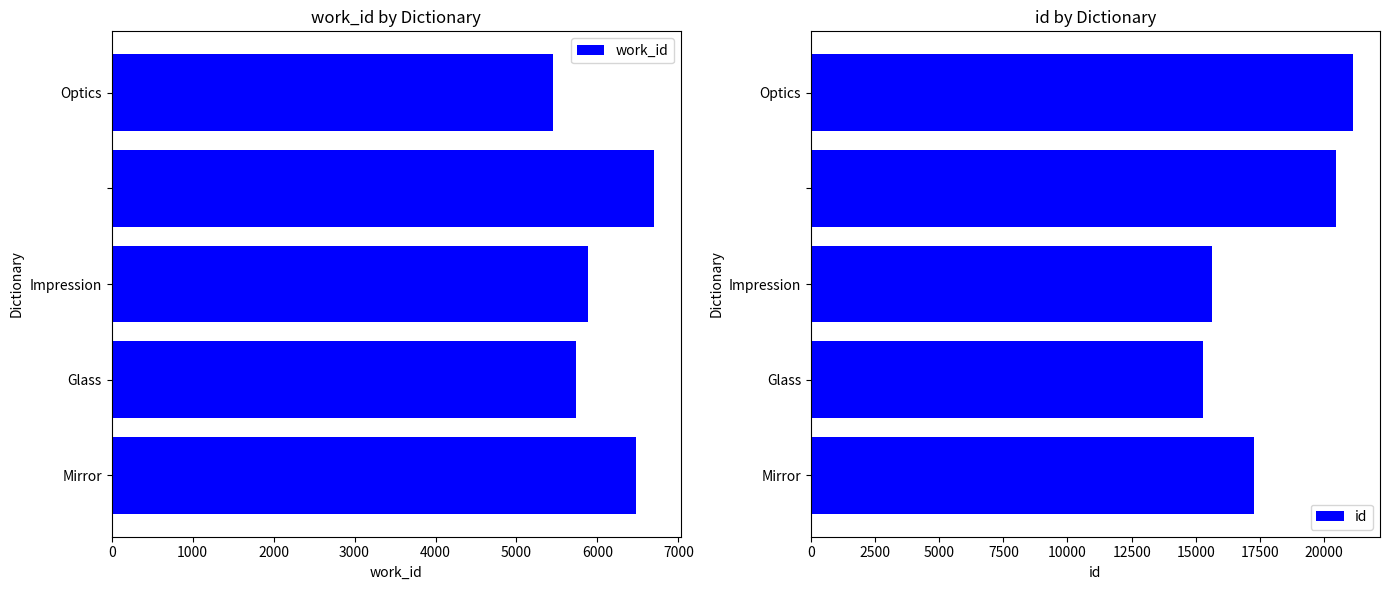

Is the value of work_id at 3000 greater than the value of id at 0?

No